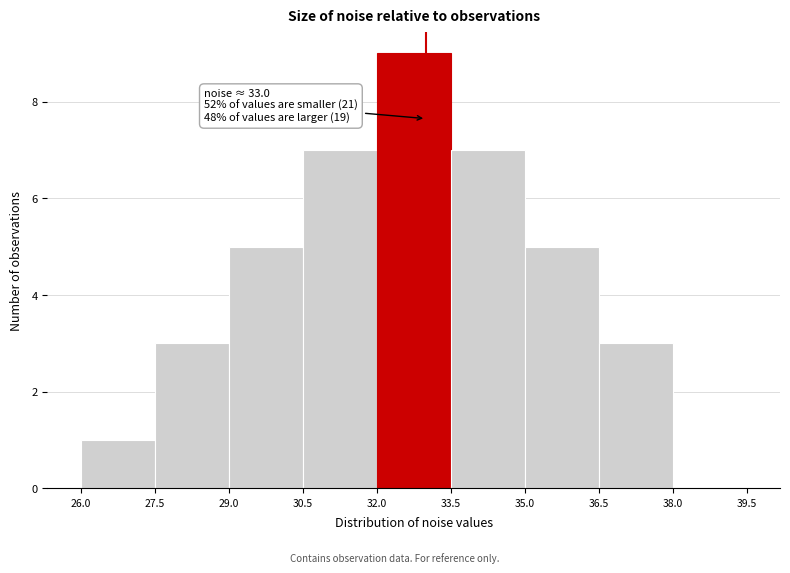

Which range on the x-axis has the tallest bar?

32.0 to 33.5